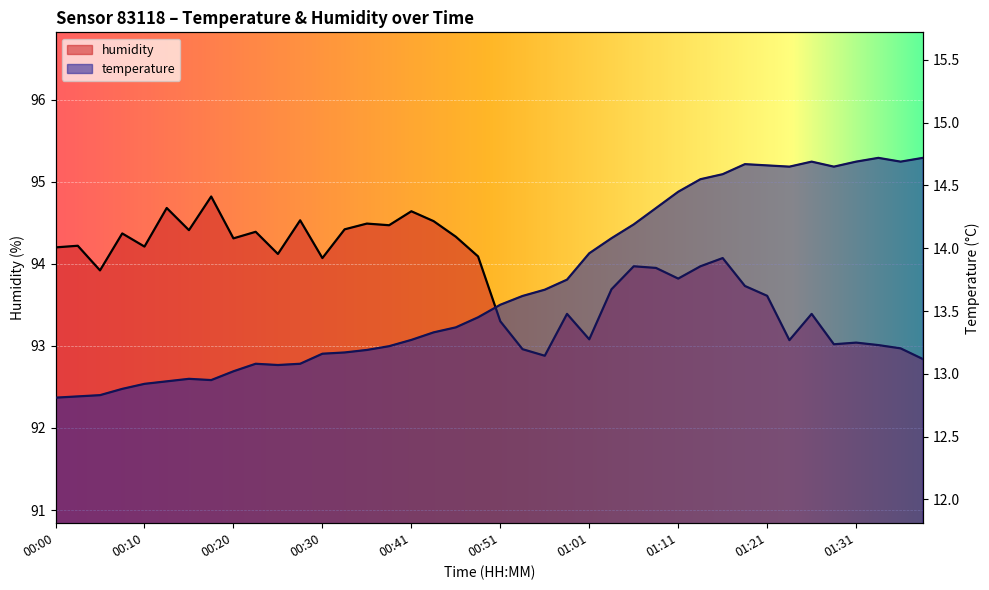

Where is humidity nearest to the value 93?

01:33